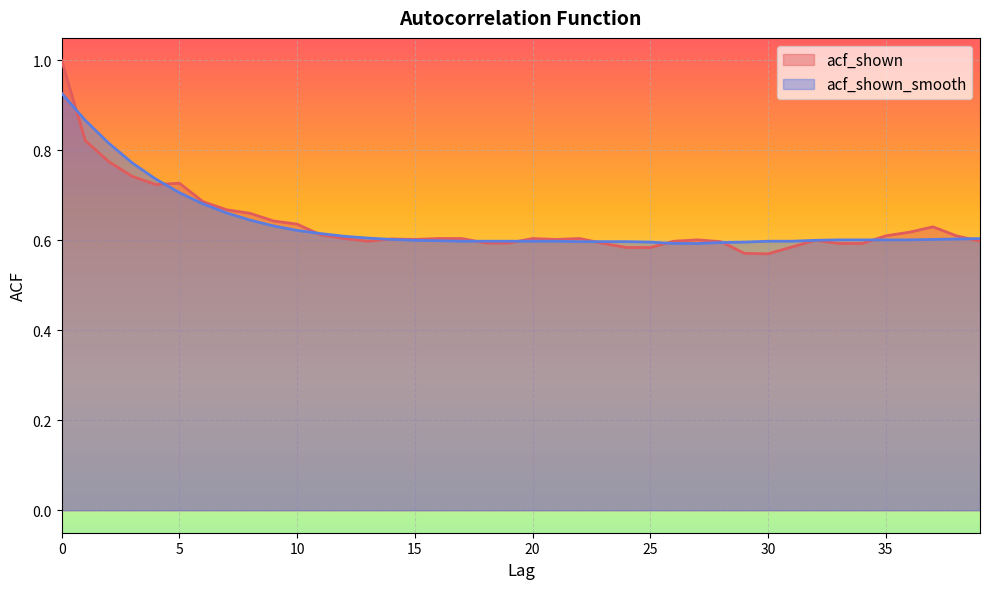

True or false: acf_shown_smooth has more than 1 interior local peaks.

False